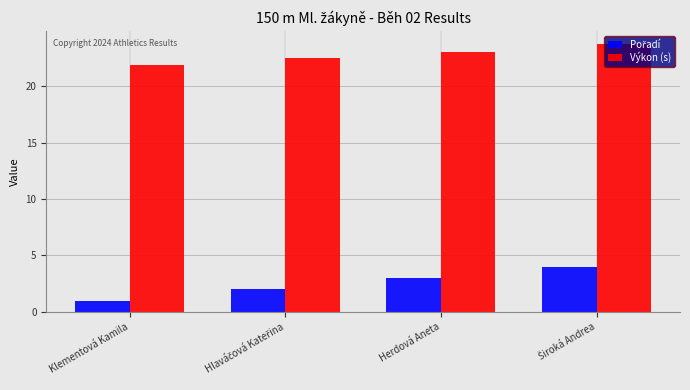

What is the spread (max minus min) of values at Herdová Aneta?

20.0